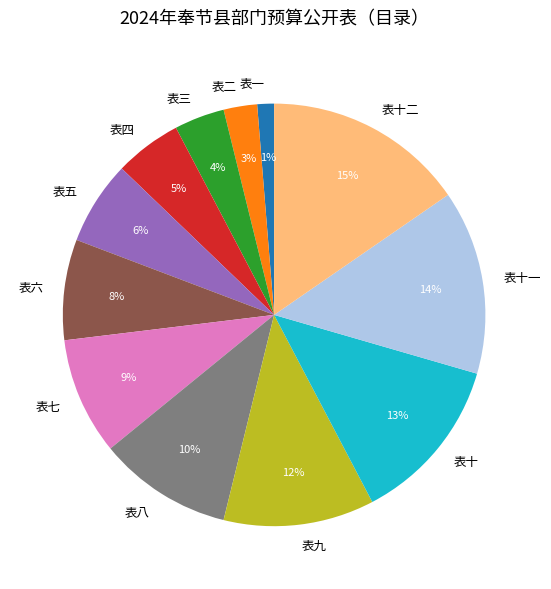

Which category has the biggest portion of the pie?

表十二